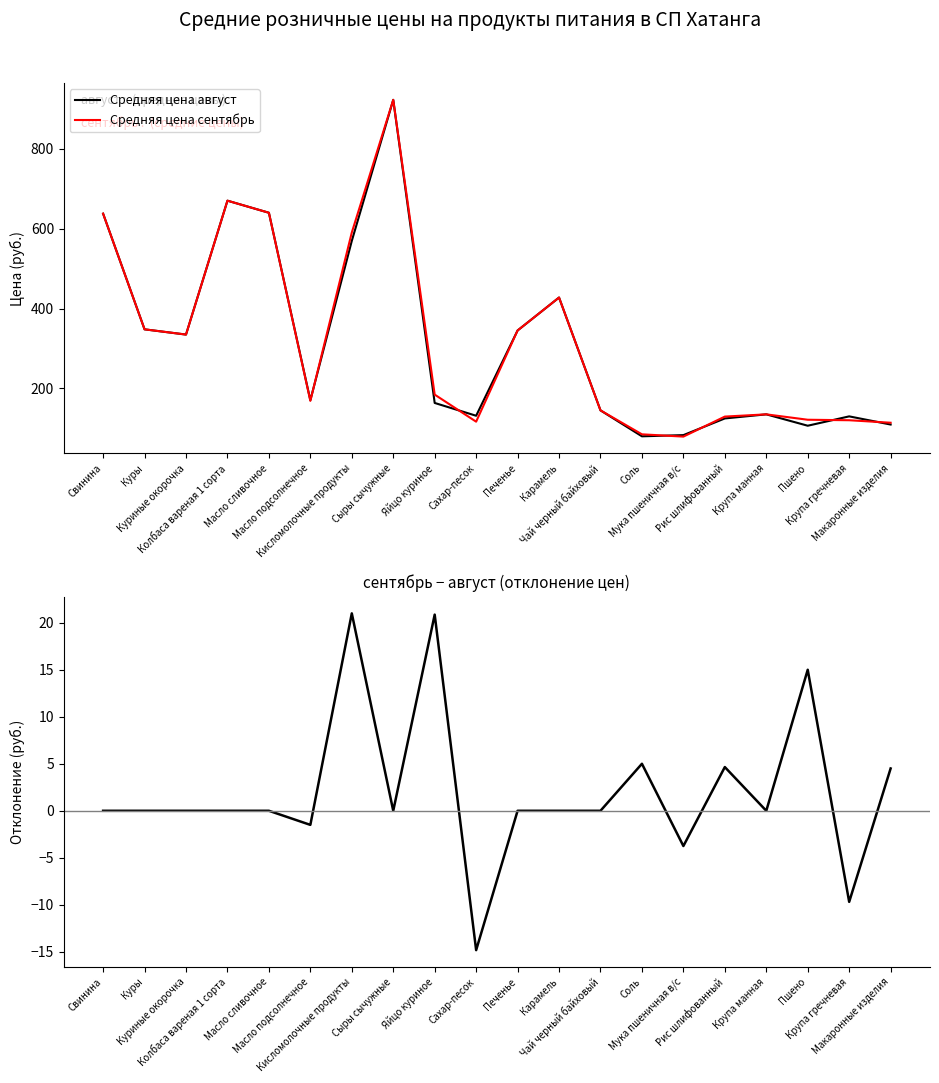

Is the value of Средняя цена август at Сыры сычужные greater than the value of Средняя цена сентябрь at Макаронные изделия?

Yes